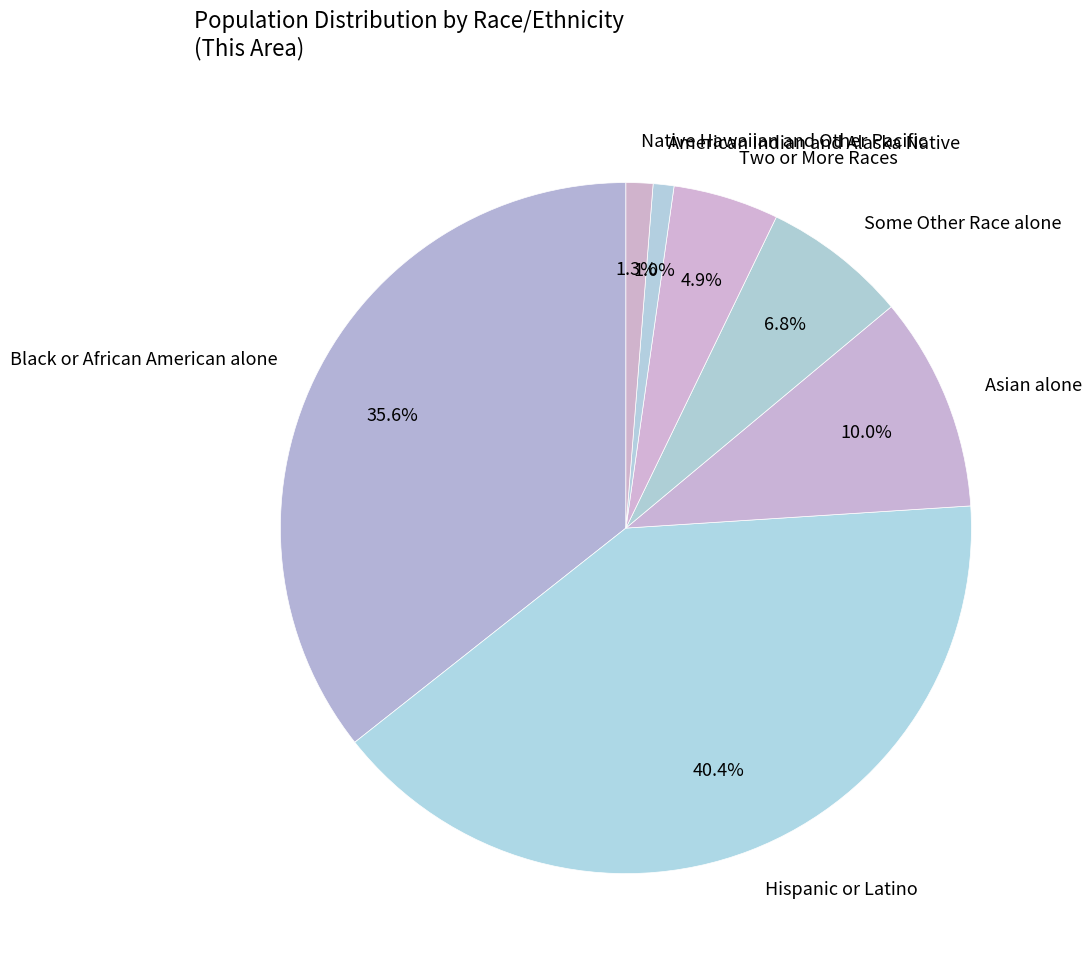

Is there any slice that represents more than half of the pie?

No